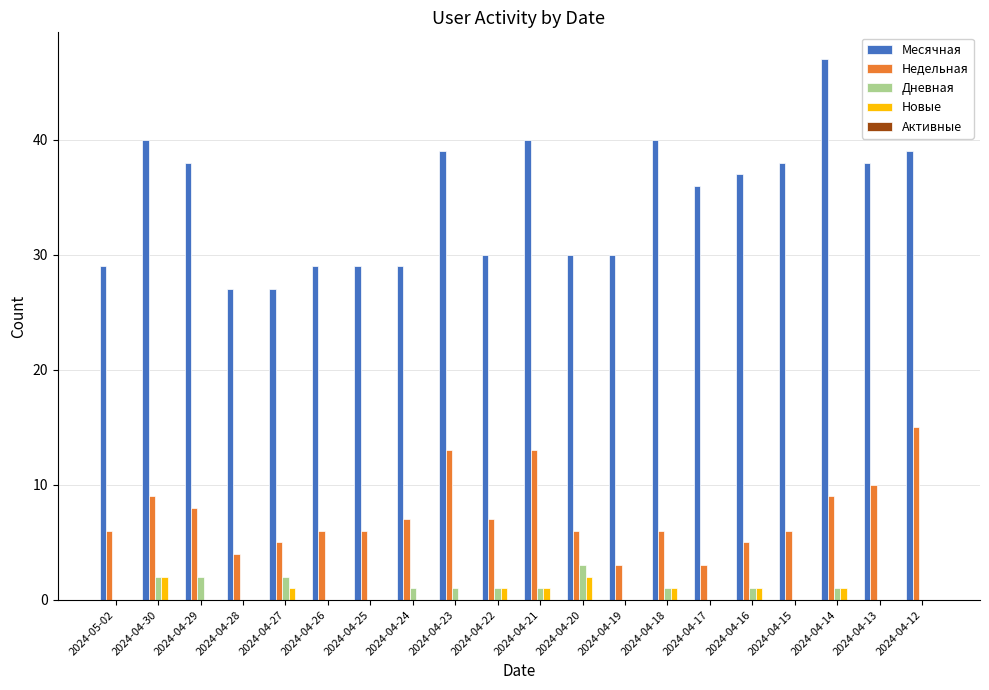

What is the spread (max minus min) of values at 2024-05-02?

29